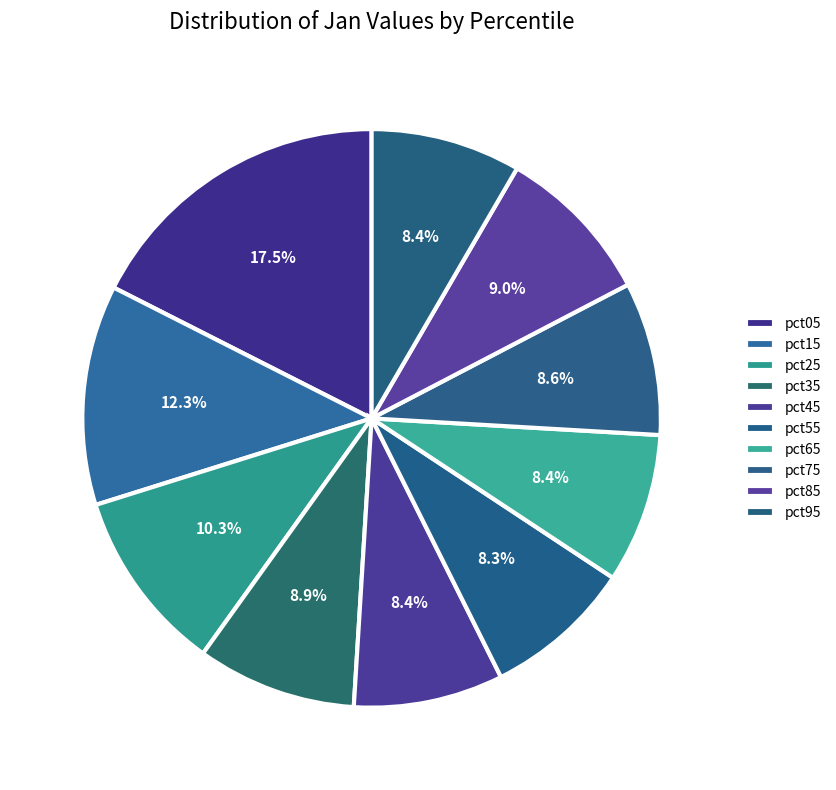

What percentage is the pct65 slice, to the nearest percent?

8%